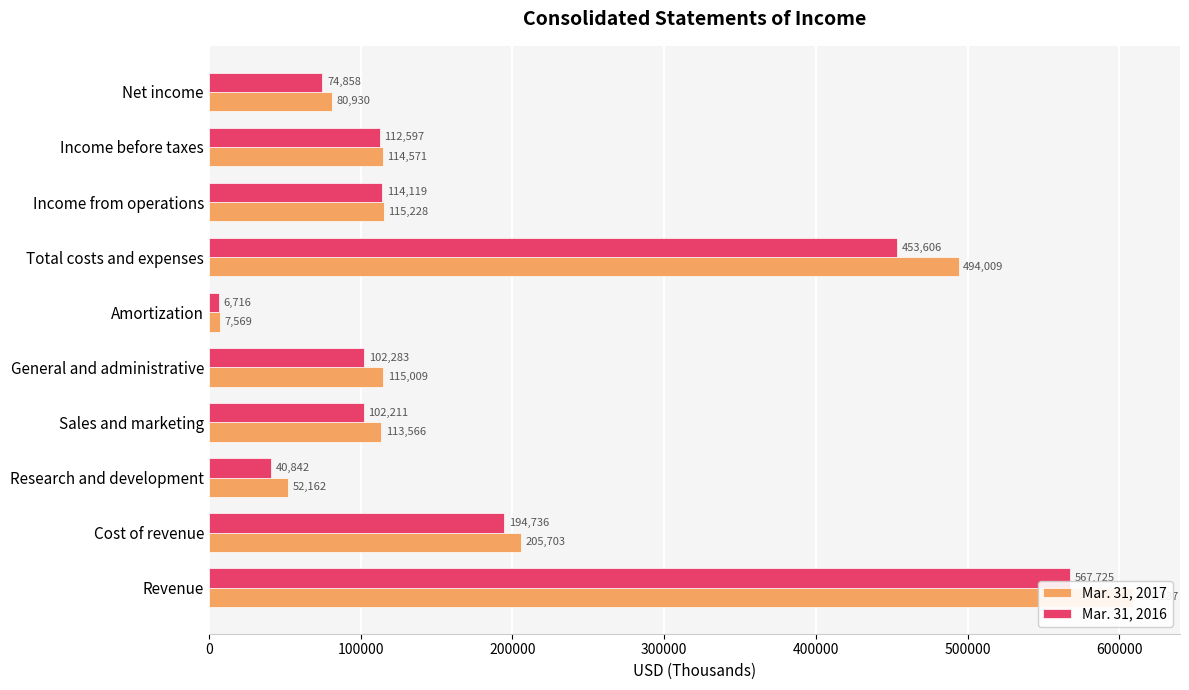

Count the number of data series in this chart.

2